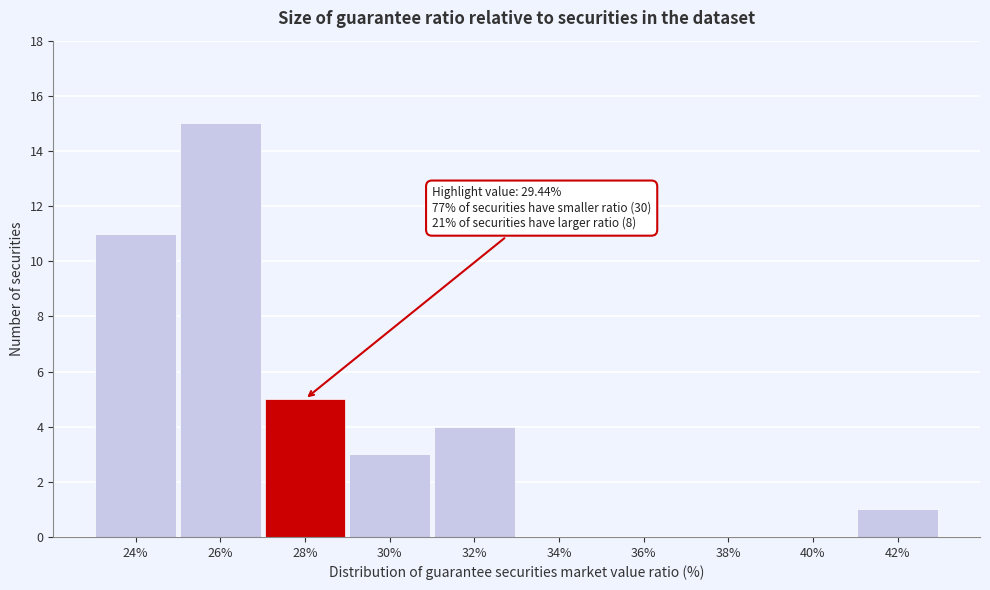

Reading left to right, list all the values displayed in this chart.

24%=11	26%=15	28%=5	30%=3	32%=4	34%=0	36%=0	38%=0	40%=0	42%=1